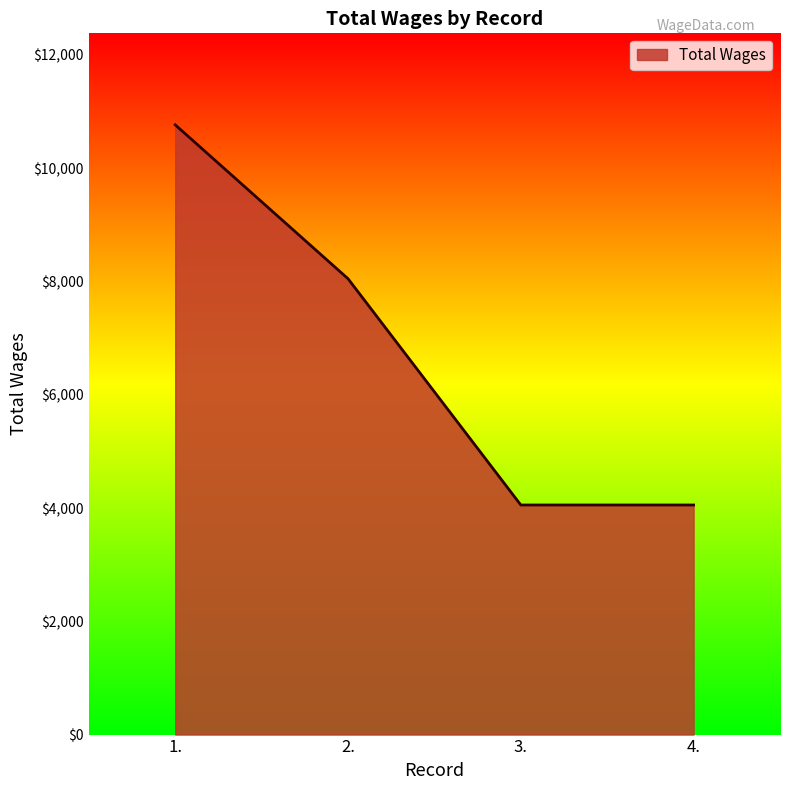

What is the minimum value shown in the chart?

4054